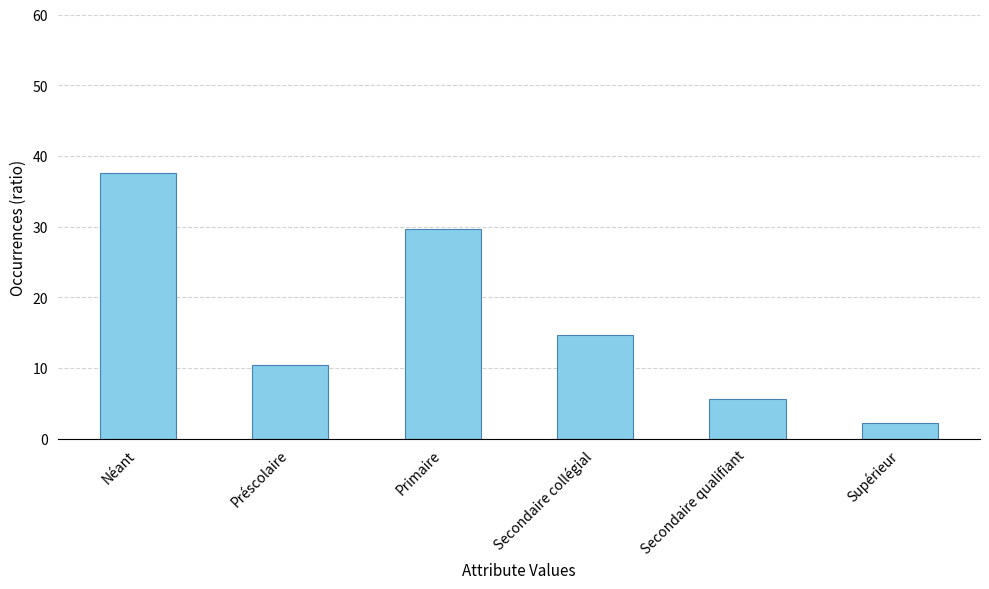

Rank the categories by value from lowest to highest.

Supérieur, Secondaire qualifiant, Préscolaire, Secondaire collégial, Primaire, Néant